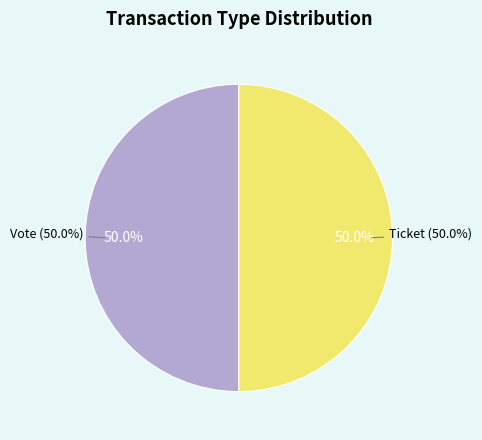

The Ticket (io_index=0) slice represents 14% of the pie. True or false?

False